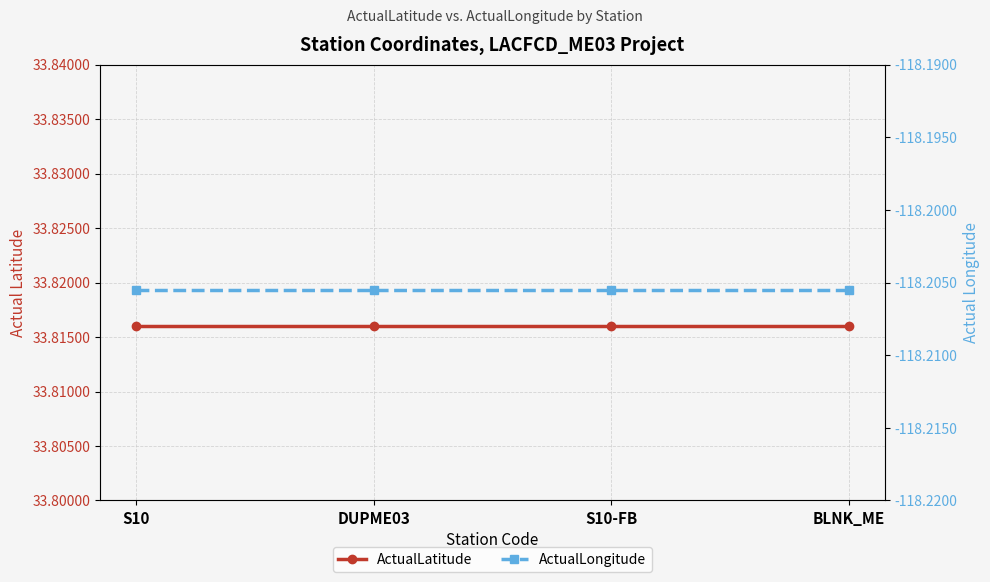

At how many categories does at least one series exceed -61?

4